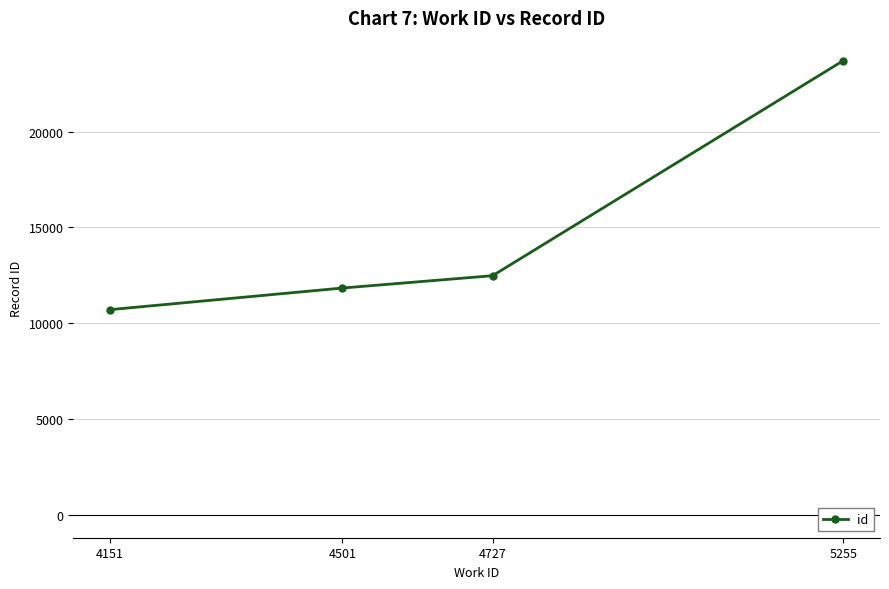

List the labels in order of value, largest first.

5255, 4727, 4501, 4151